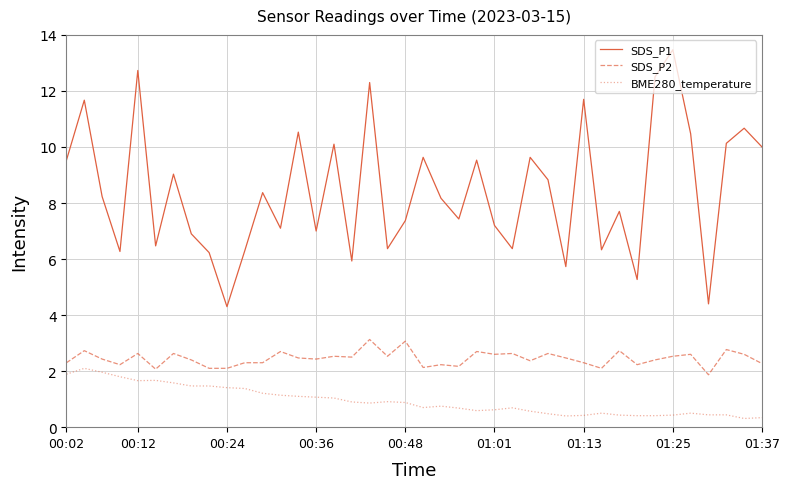

True or false: BME280_temperature and SDS_P1 cross at least once.

False